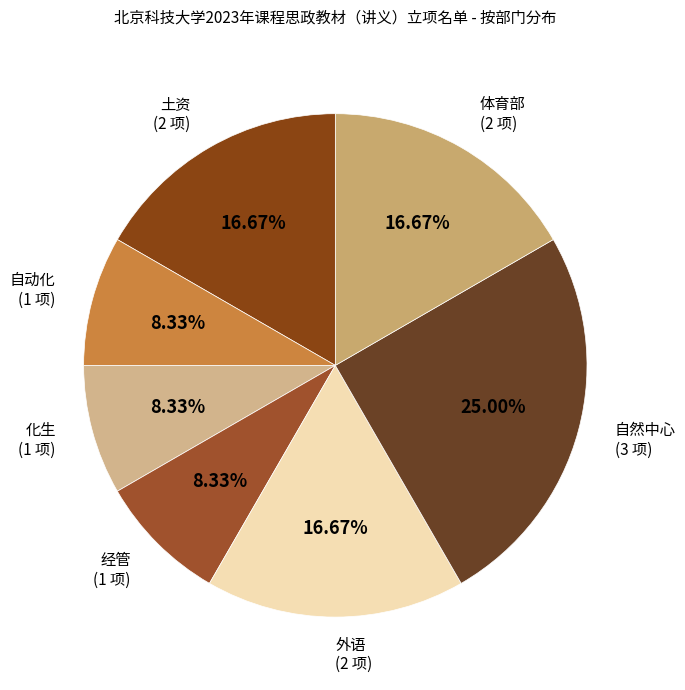

How many segments does this pie chart have?

7